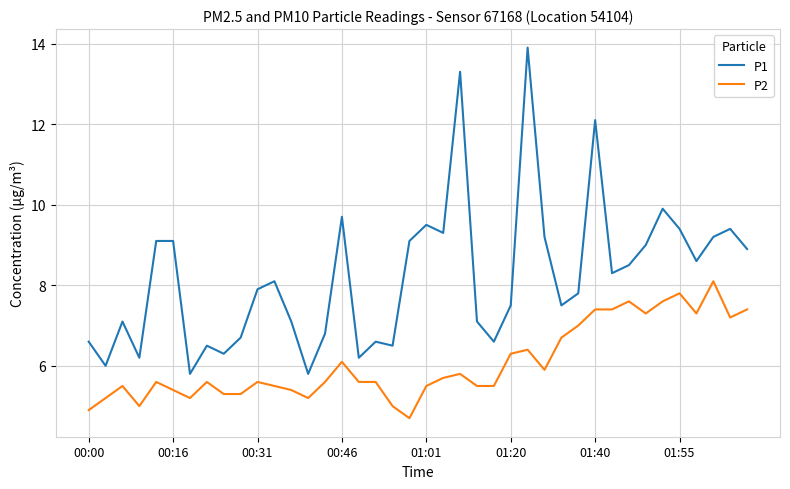

Which series has the largest total across all categories?

P1